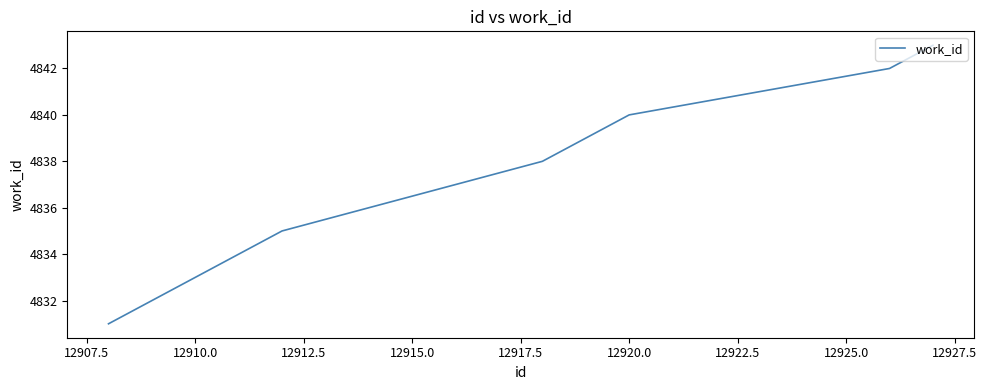

What is the sum of all values?

48367